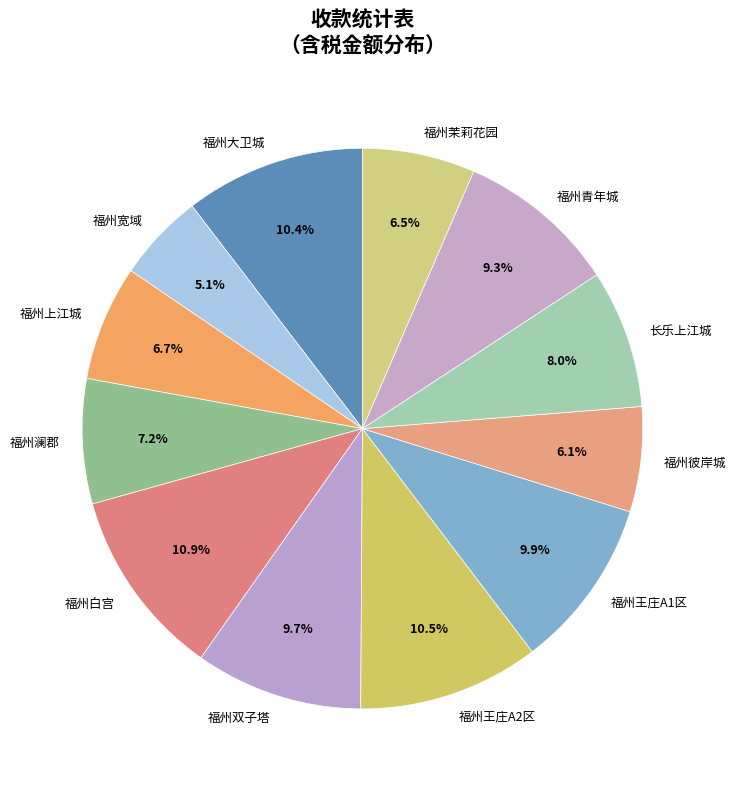

Count the number of slices in the pie.

12